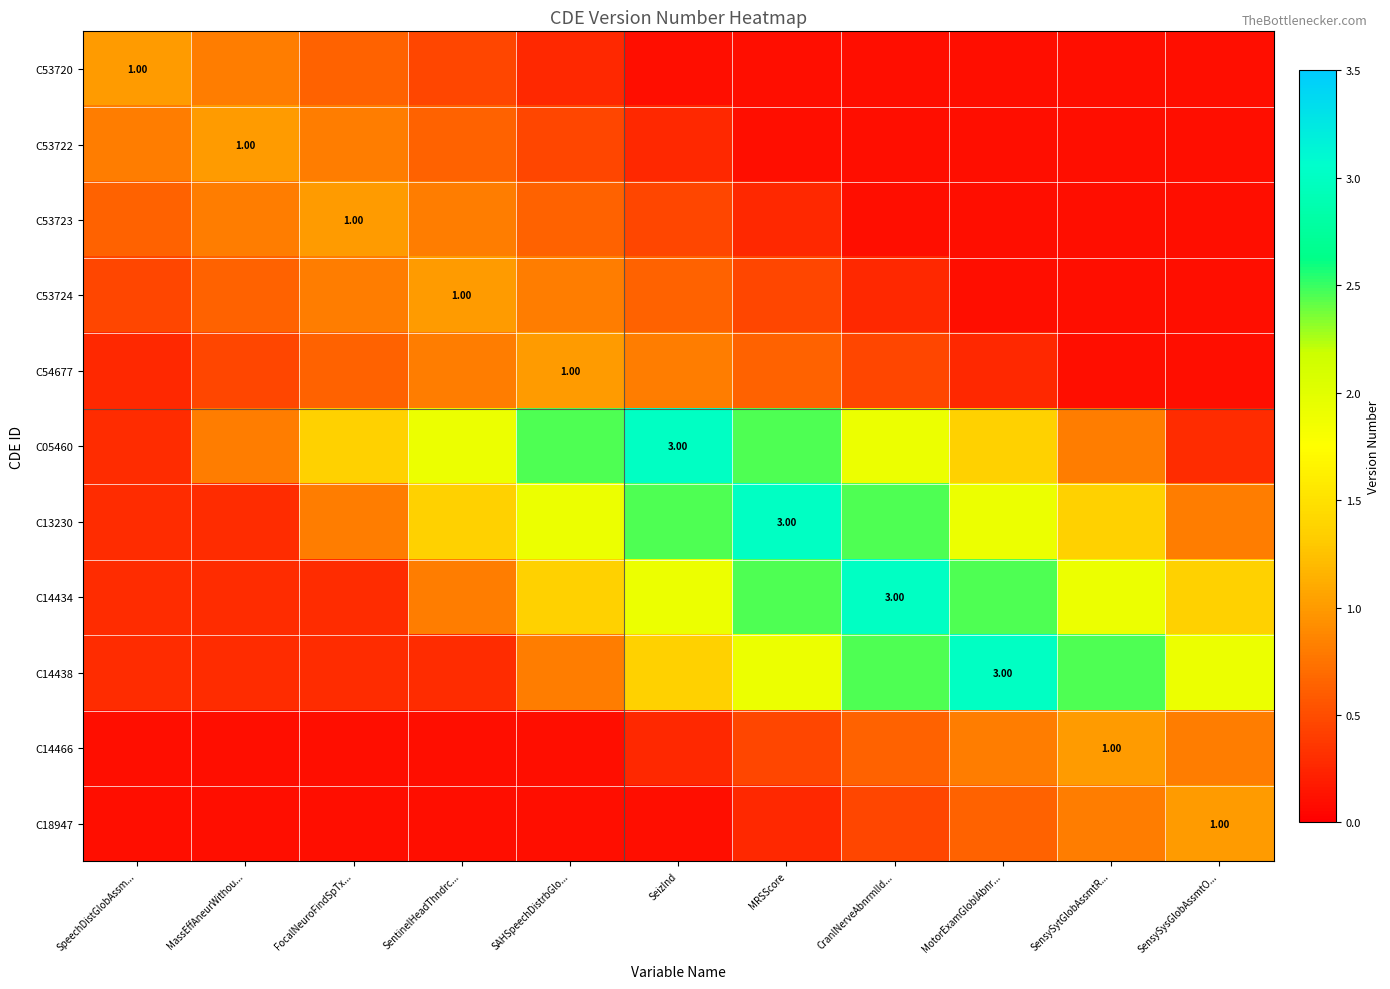

What is the spread (max minus min) of values at SeizInd?

2.9